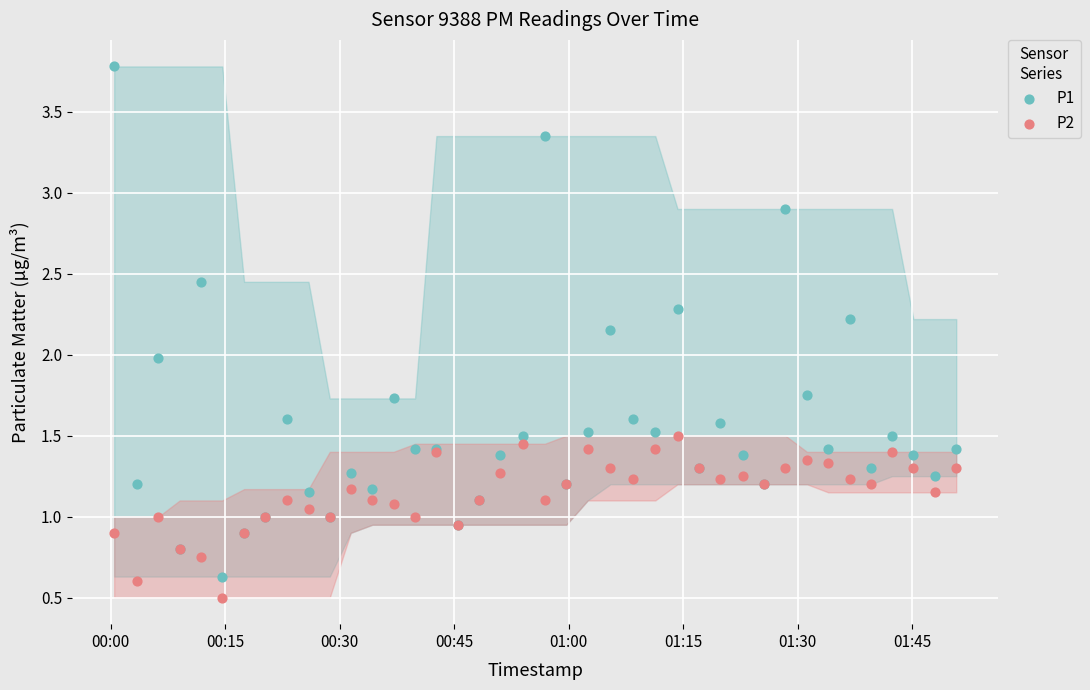

Which series has the largest Y range (max minus min)?

P1